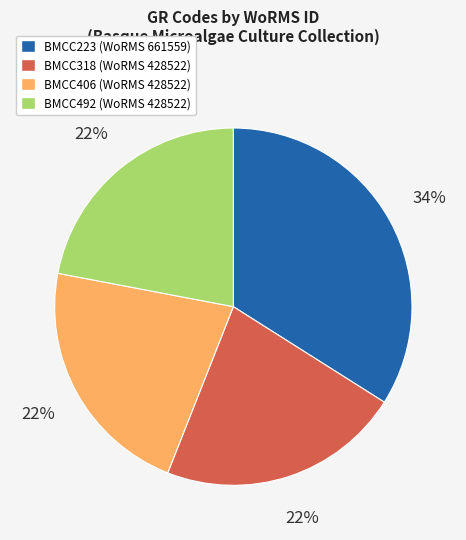

Which category has the biggest portion of the pie?

BMCC223